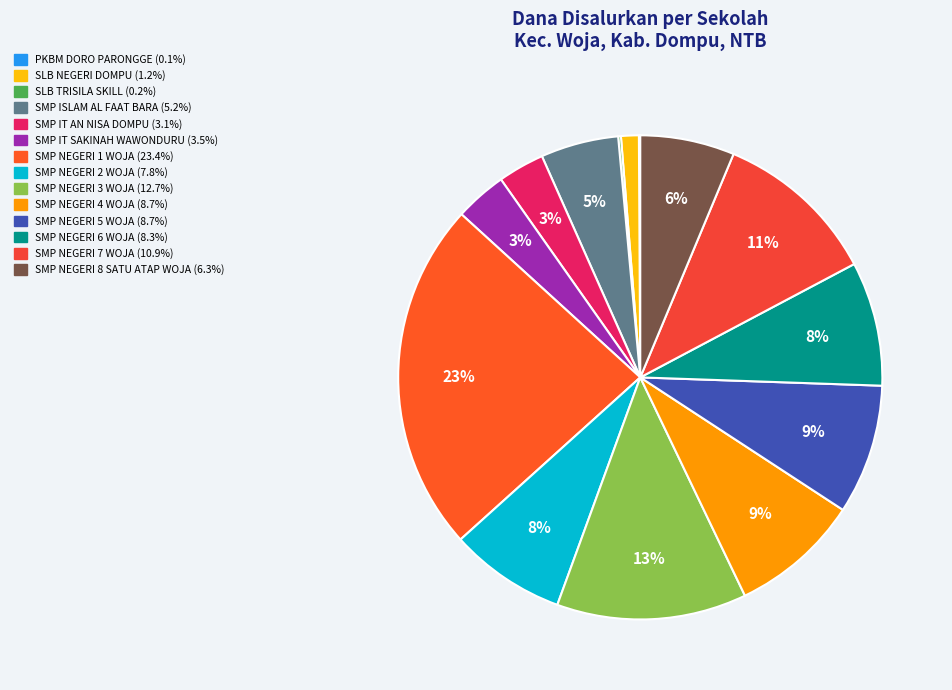

Combined, what portion of the pie is SMP NEGERI 7 WOJA and SMP IT AN NISA DOMPU?

14.1%